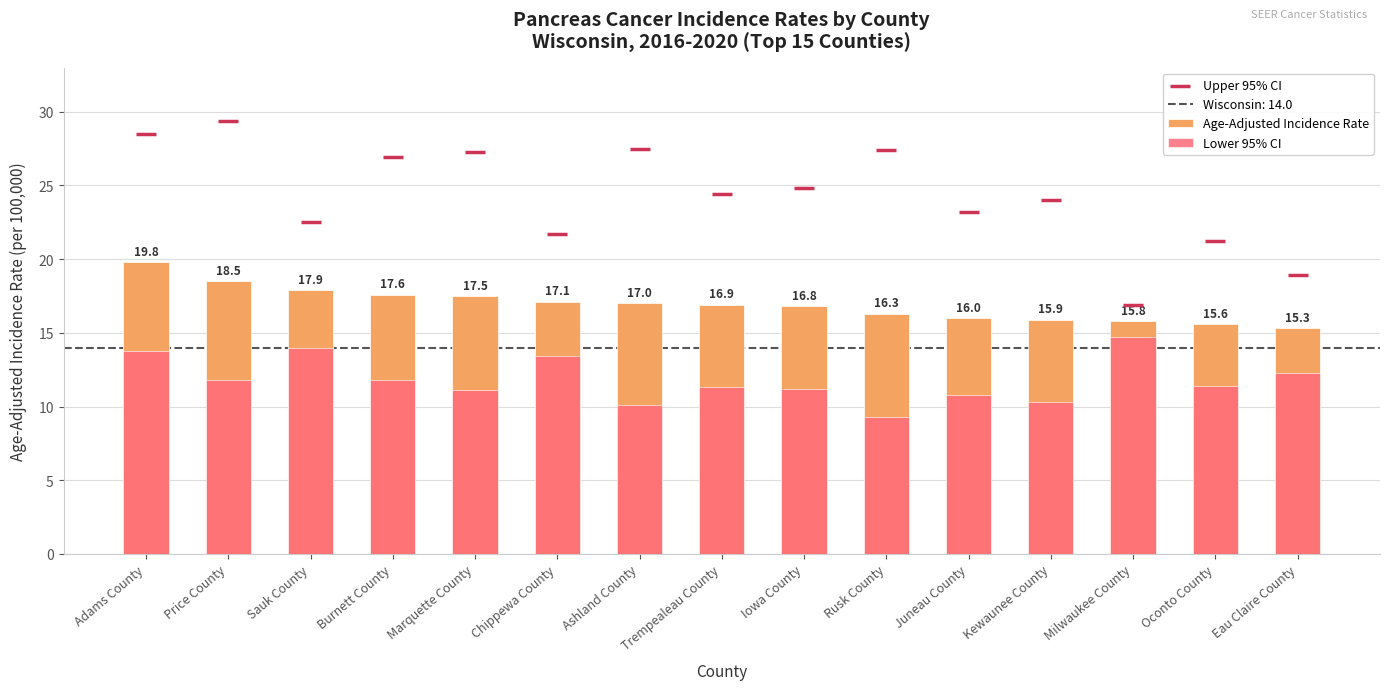

Which series reaches the maximum Y coordinate?

Upper 95% CI